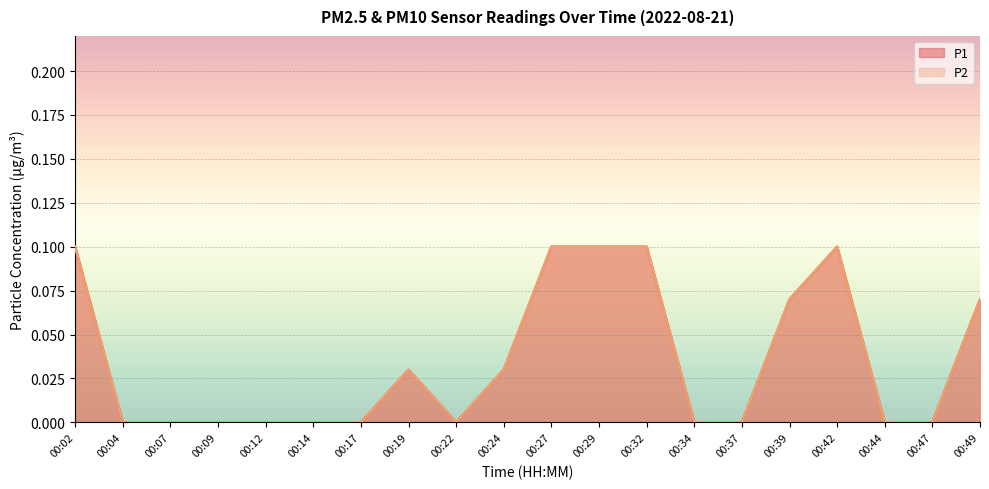

Reading left to right, transcribe all the data shown in this chart.

P1: 0.1	0.0	0.0	0.0	0.0	0.0	0.0	0.0	0.0	0.0	0.1	0.1	0.1	0.0	0.0	0.1	0.1	0.0	0.0	0.1
P2: 0.1	0.0	0.0	0.0	0.0	0.0	0.0	0.0	0.0	0.0	0.1	0.1	0.1	0.0	0.0	0.1	0.1	0.0	0.0	0.1